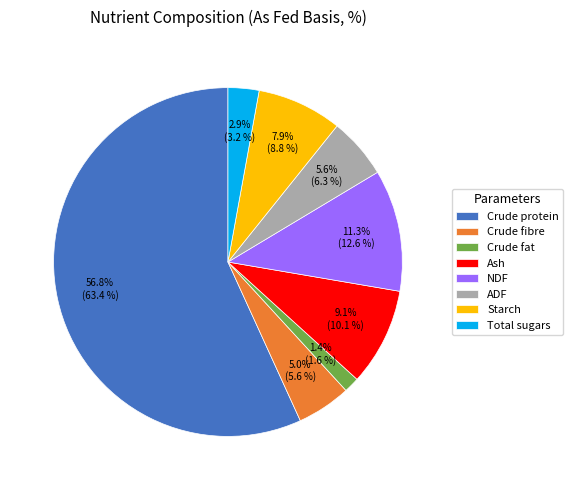

How many segments does this pie chart have?

8